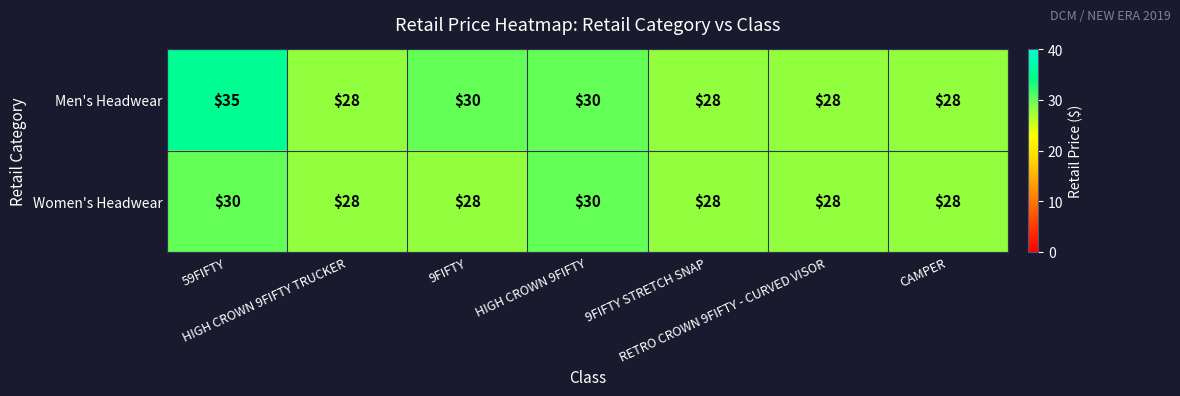

List the series in order of their peak value, highest first.

Men's Headwear, Women's Headwear